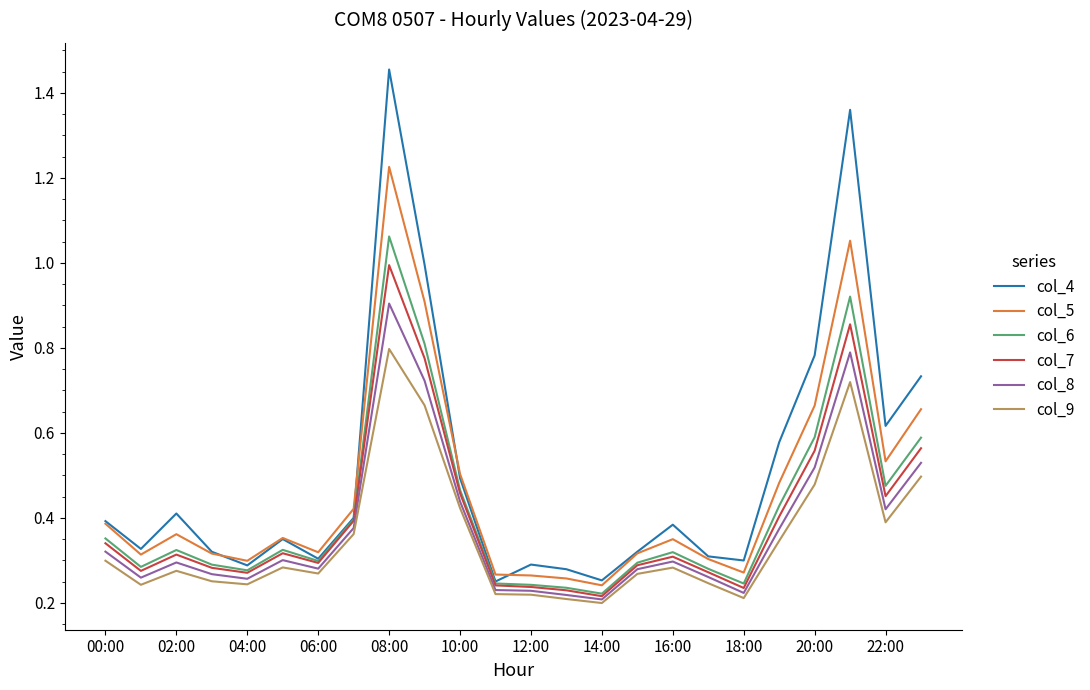

List the series in order of their peak value, highest first.

col_4, col_5, col_6, col_7, col_8, col_9